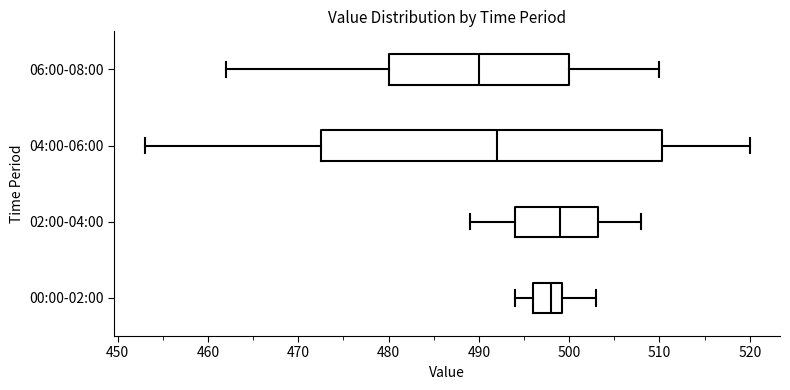

Where is the right edge of the box for 00:00-02:00 on the x-axis? The values are not printed on the chart, so give them approximately, as read against the axis.

499